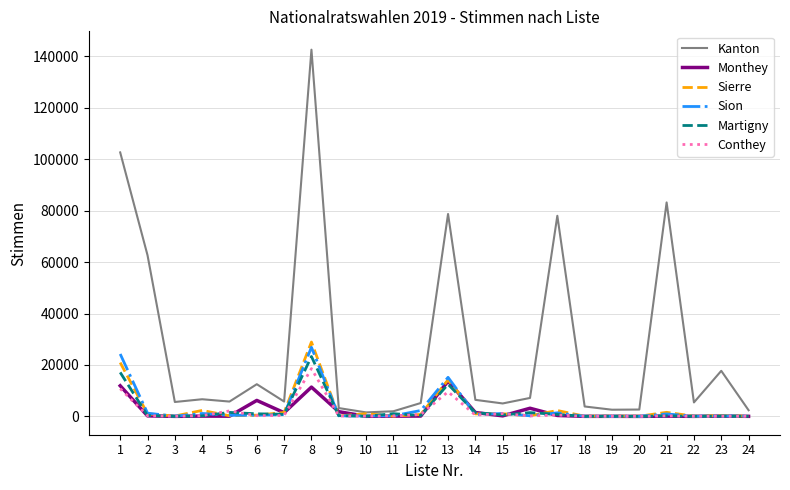

Where is Sierre nearest to the value 14503?

13